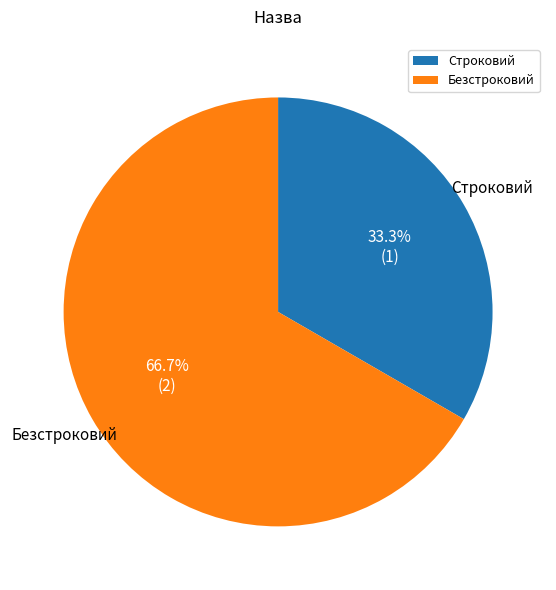

Count the number of slices in the pie.

2